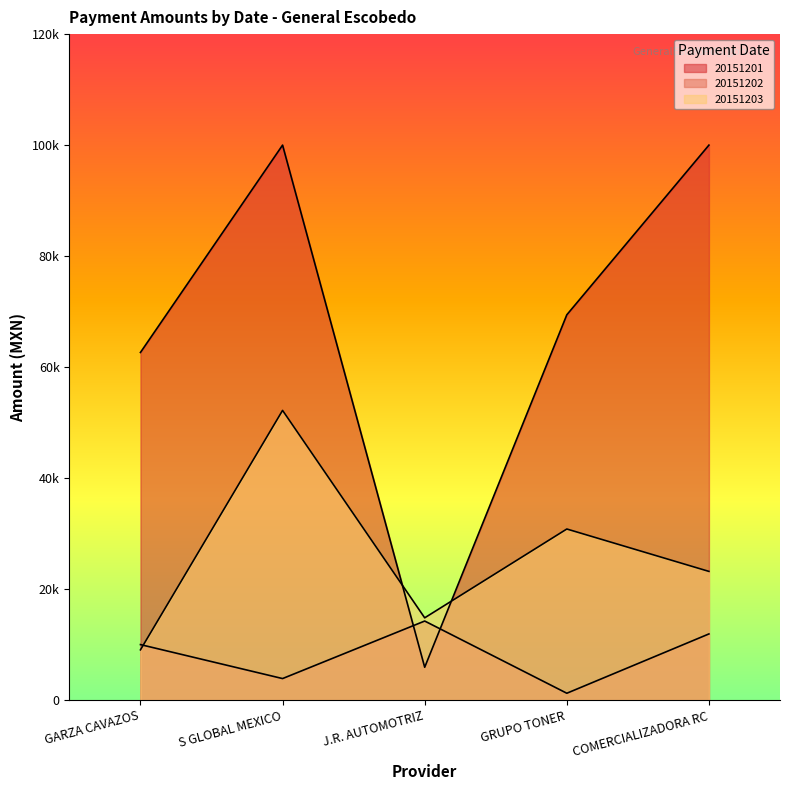

Which series has the widest spread of values?

20151201